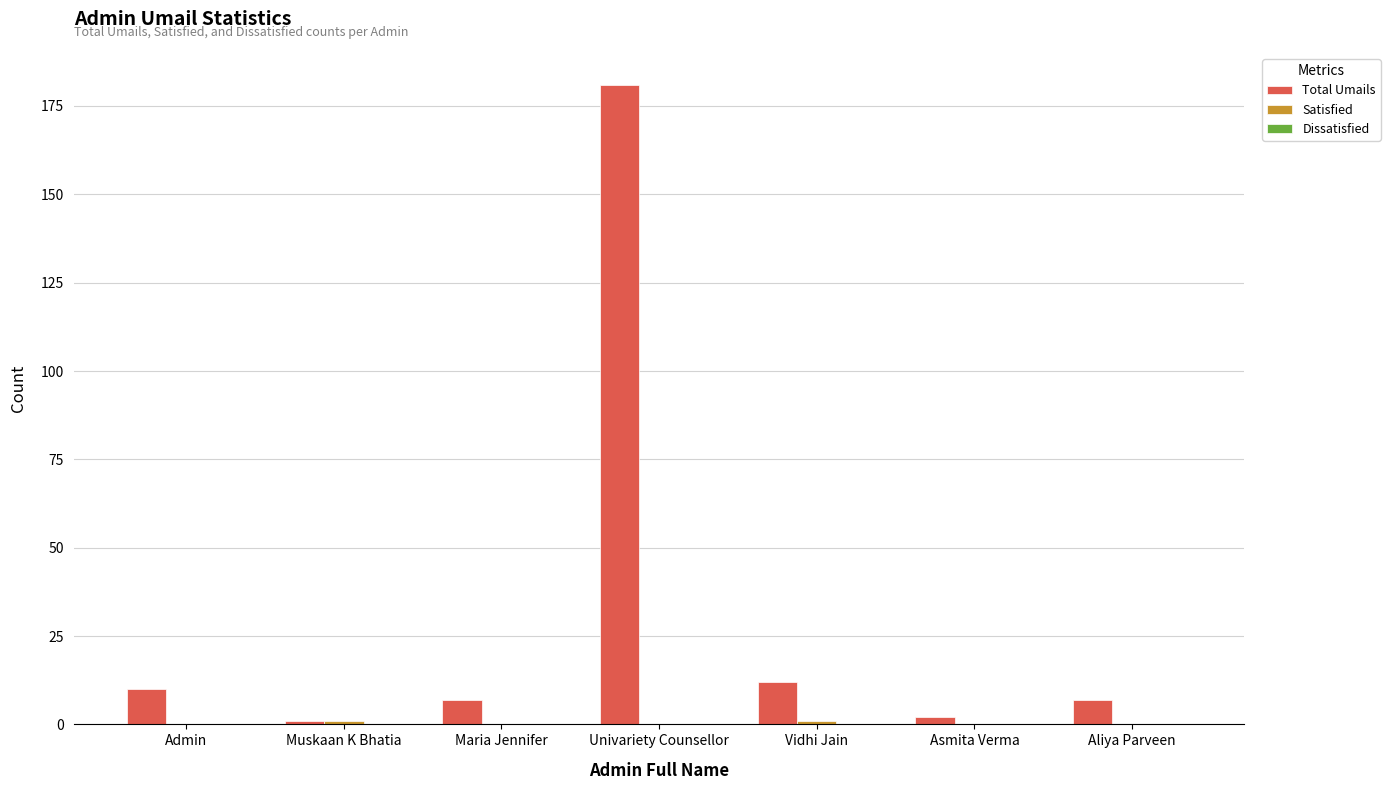

Does the chart contain stacked bars?

No